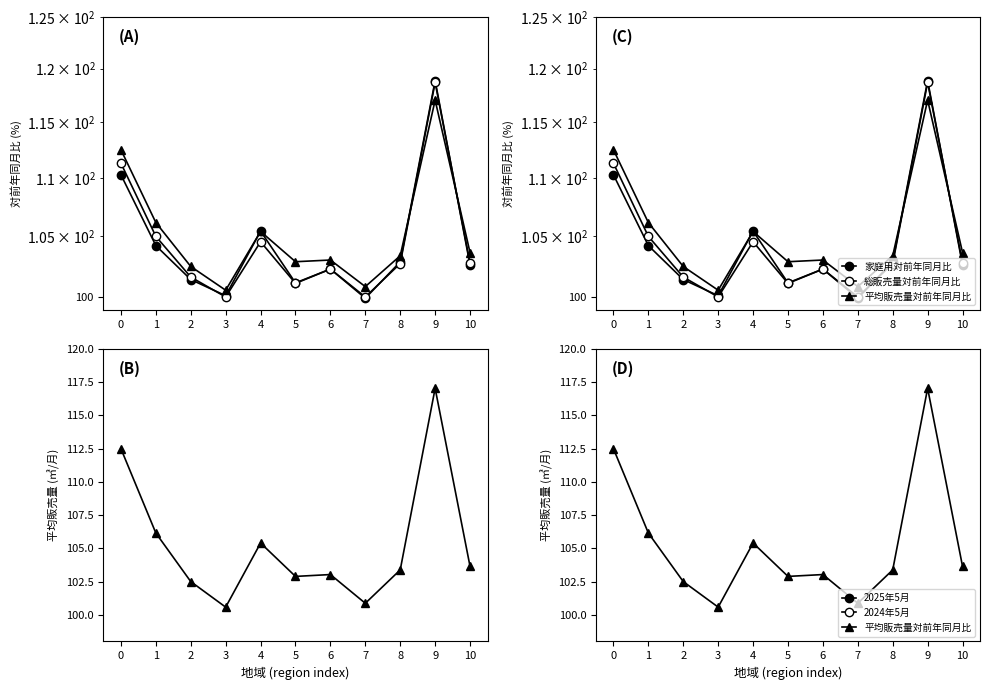

Reading right to left, transcribe all the data shown in this chart.

家庭用対前年同月比: 10=102.6	9=118.9	8=102.9	7=99.9	6=102.3	5=101.2	4=105.4	3=100.1	2=101.4	1=104.2	0=110.3
総販売量対前年同月比: 10=102.8	9=118.7	8=102.7	7=100.0	6=102.3	5=101.1	4=104.5	3=100.0	2=101.6	1=105.0	0=111.3
平均販売量対前年同月比: 10=103.6	9=117.0	8=103.4	7=100.9	6=103.0	5=102.9	4=105.4	3=100.6	2=102.5	1=106.2	0=112.5
2024年5月: 10=9.3	9=5.5	8=8.3	7=8.0	6=9.1	5=9.6	4=8.2	3=10.7	2=10.6	1=9.7	0=7.4
2025年5月: 10=9.7	9=6.4	8=8.6	7=8.1	6=9.3	5=9.8	4=8.6	3=10.7	2=10.8	1=10.3	0=8.3